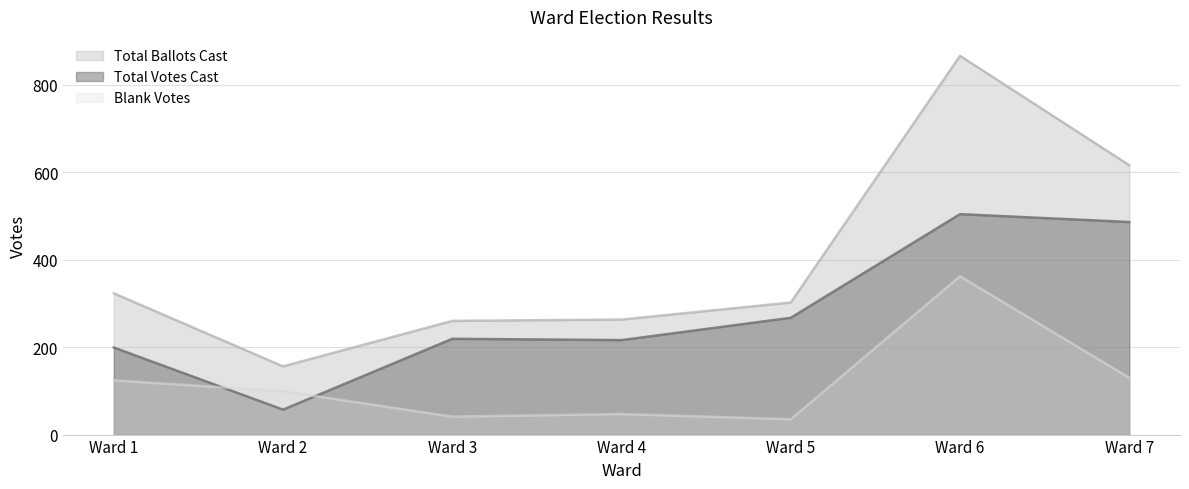

Between Ward 4 and Ward 7, which is larger?

Ward 7